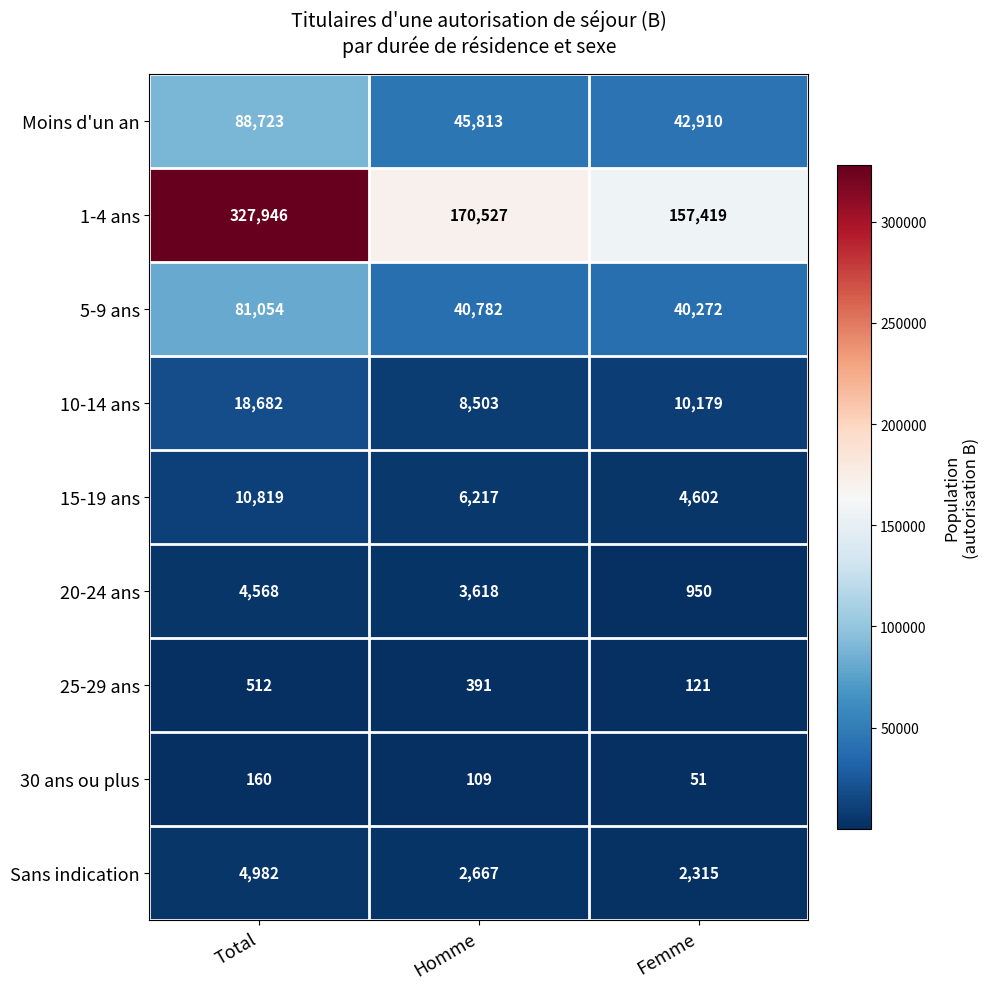

The value of Moins d'un an at Total is 88723. True or false?

True